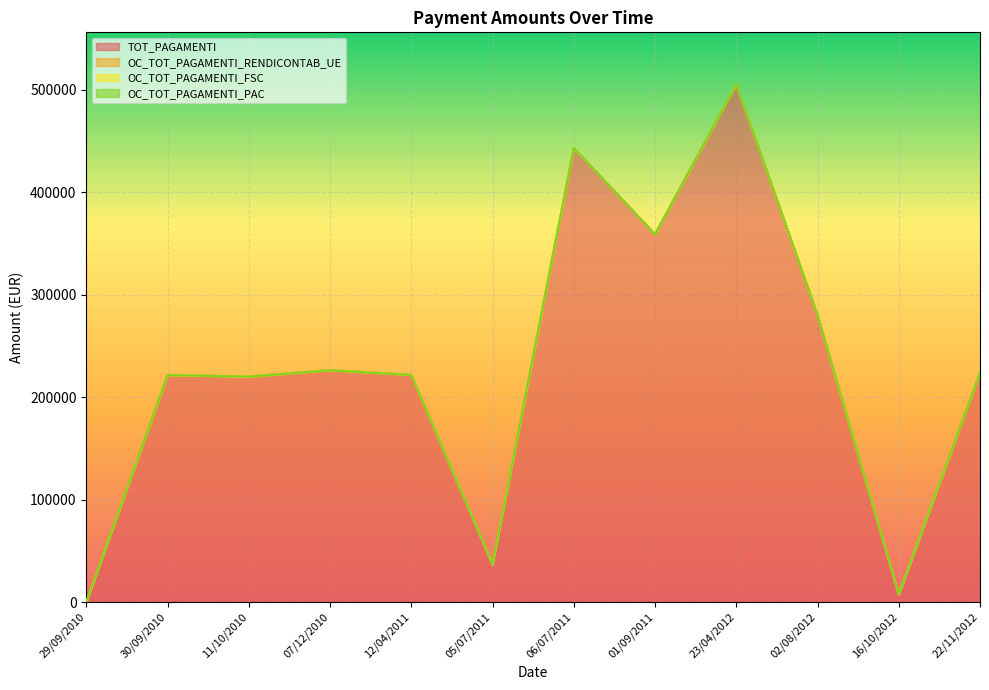

True or false: TOT_PAGAMENTI has a value of 36835.9 at 05/07/2011.

True